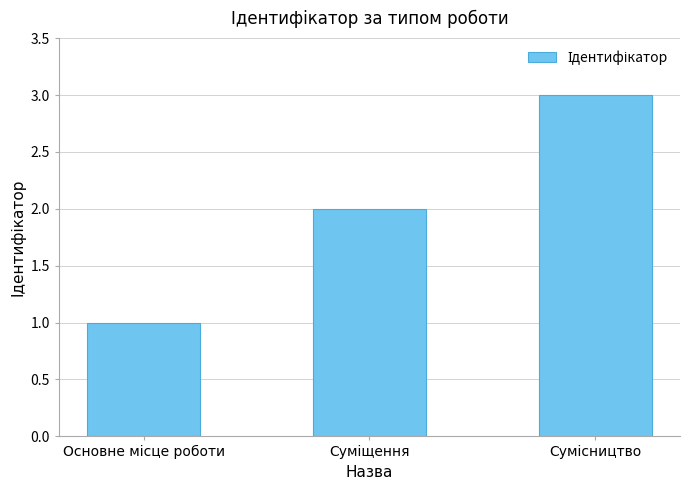

What is the greatest value displayed?

3